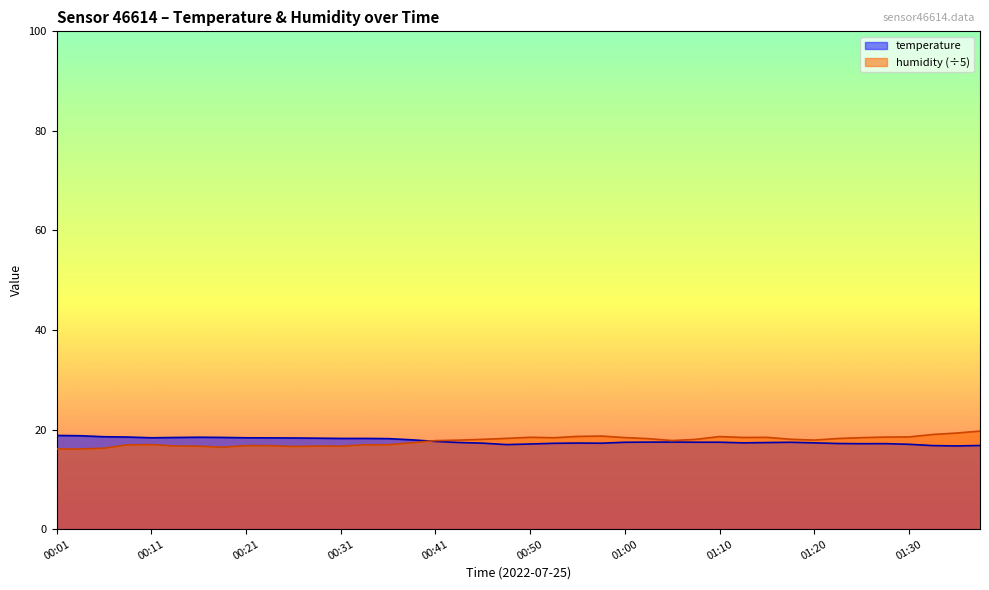

What is the greatest value displayed?

19.7